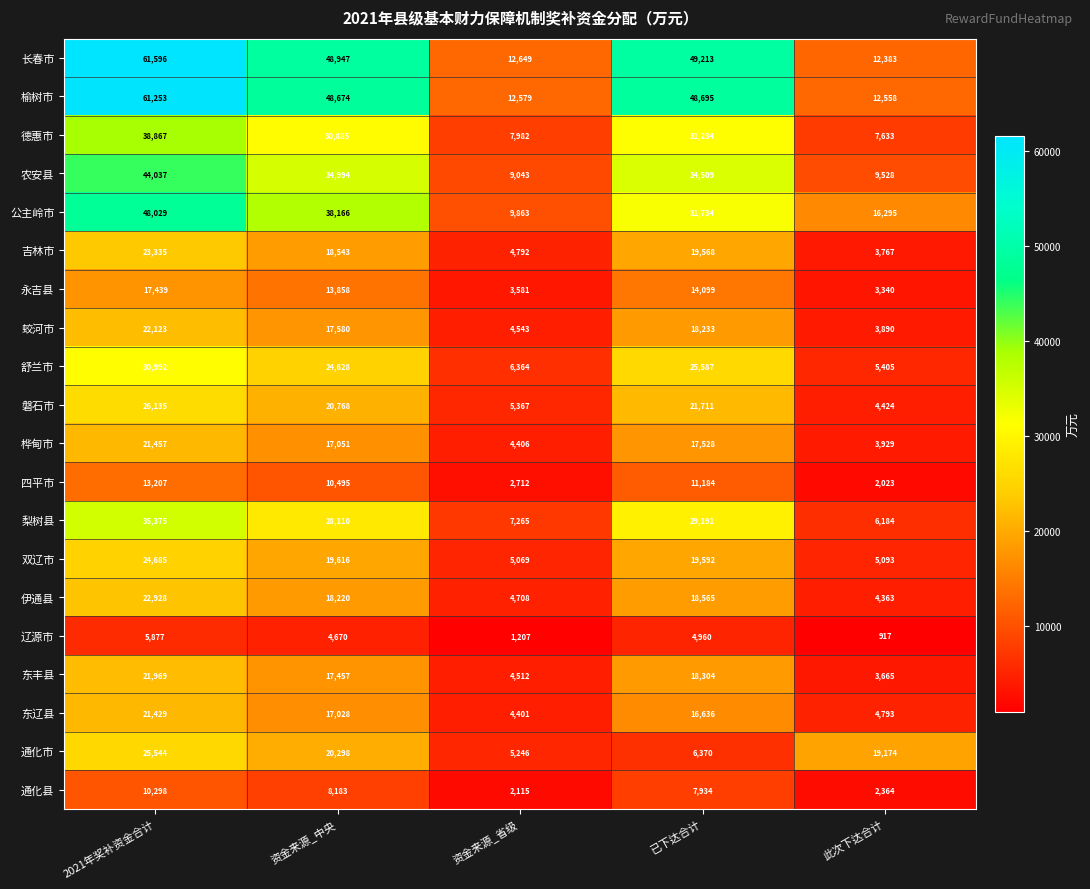

Which series changed the most between 已下达合计 and 此次下达合计?

长春市